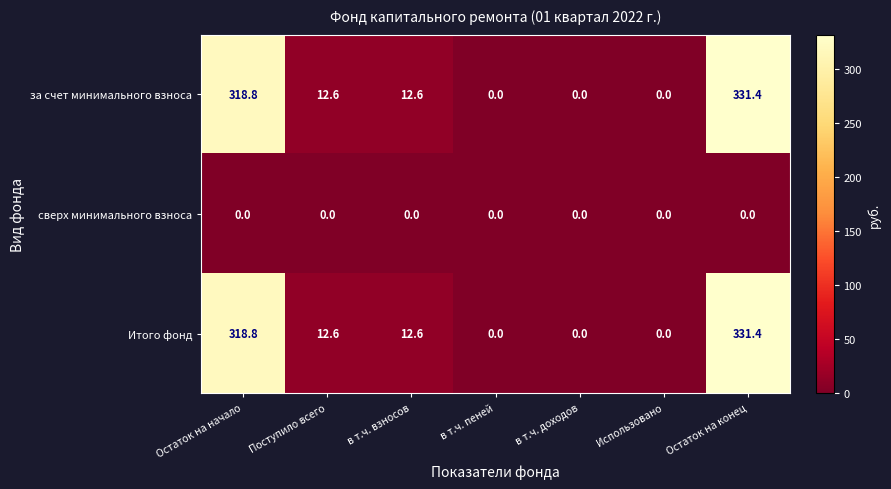

What is the difference between the highest and lowest values at Остаток на конец?

331.4